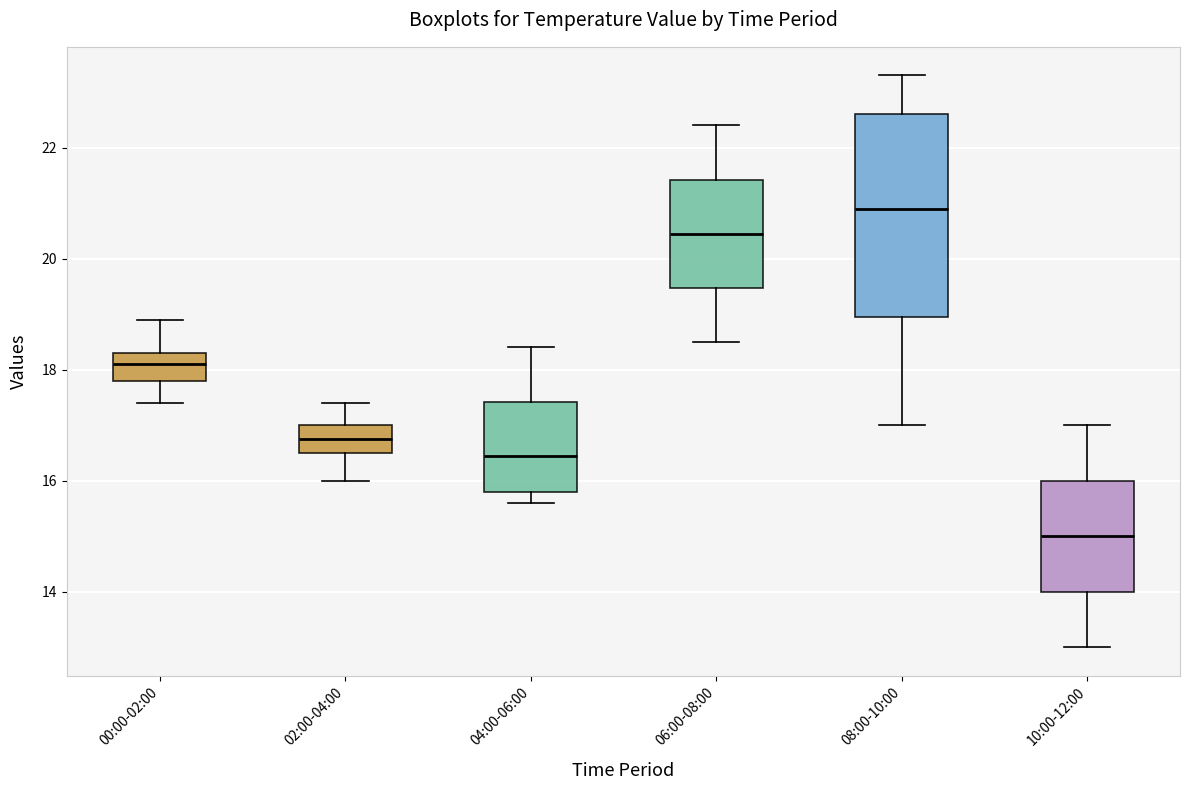

Reading left to right, transcribe this box plot: for each box, give where its median line is, the range the box spans, and where its two whiskers end, as read against the y-axis. The values are not printed on the chart, so give them approximately, as read against the axis.

00:00-02:00: median 18.2, box 17.8 to 18.4, whiskers 17.4 to 19.0
02:00-04:00: median 16.8, box 16.6 to 17.0, whiskers 16.0 to 17.4
04:00-06:00: median 16.4, box 15.8 to 17.4, whiskers 15.6 to 18.4
06:00-08:00: median 20.4, box 19.4 to 21.4, whiskers 18.6 to 22.4
08:00-10:00: median 21.0, box 19.0 to 22.6, whiskers 17.0 to 23.4
10:00-12:00: median 15.0, box 14.0 to 16.0, whiskers 13.0 to 17.0